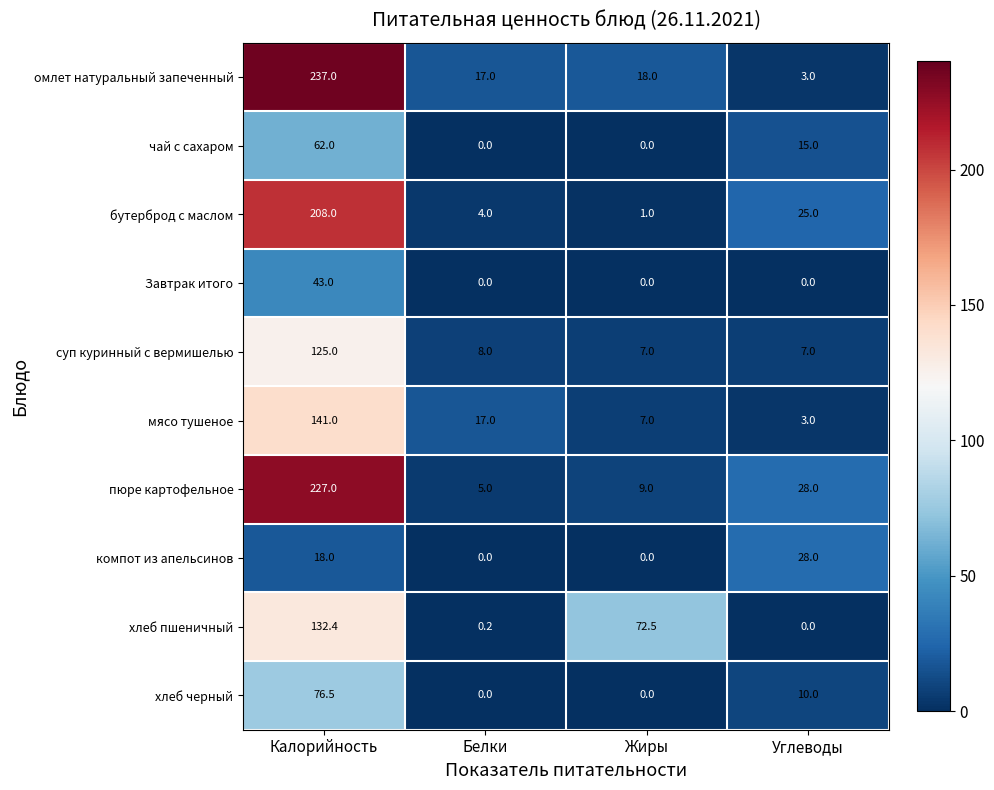

What is the difference between the Завтрак итого values at Жиры and Калорийность?

43.0